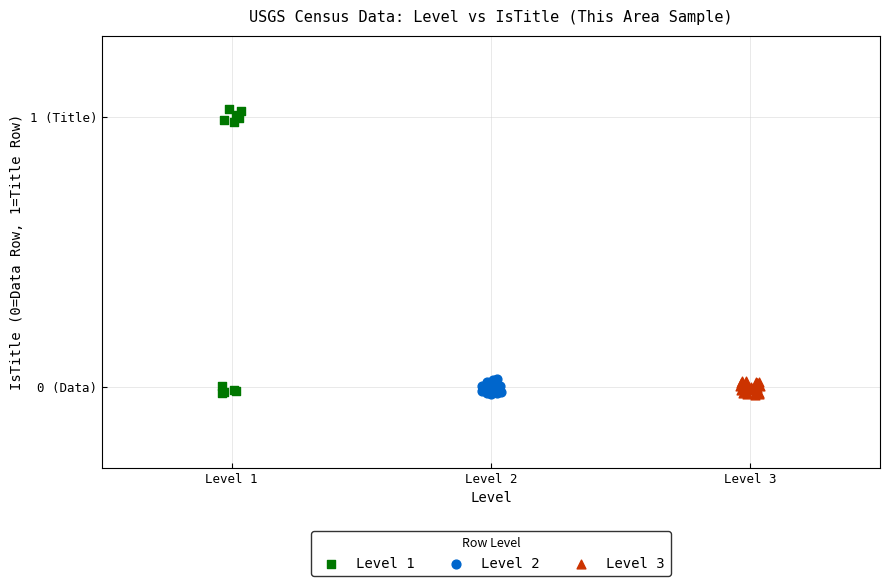

What are all the series names shown in the legend?

Level 1, Level 2, Level 3